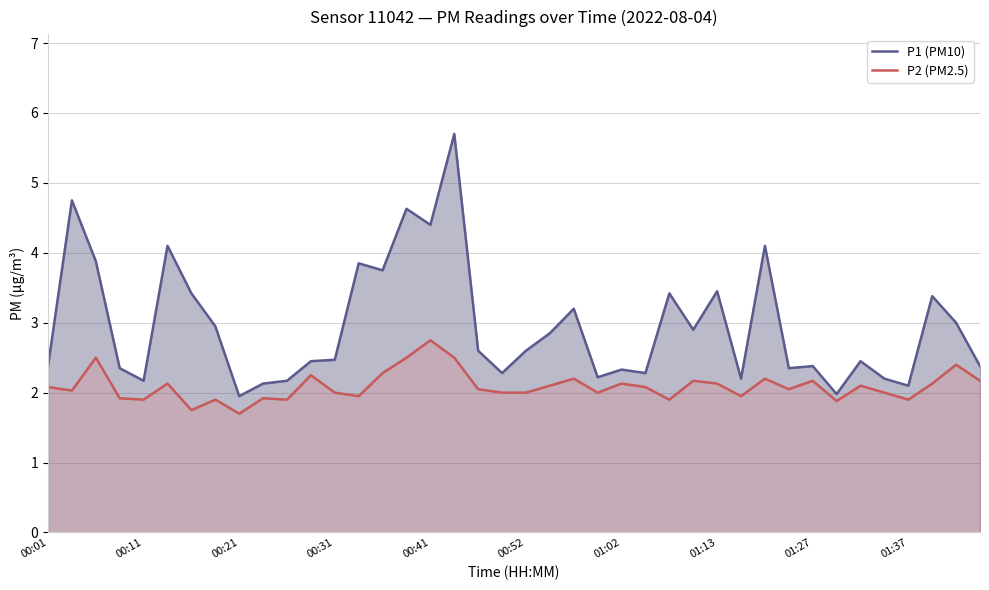

How many distinct data groups are displayed?

2